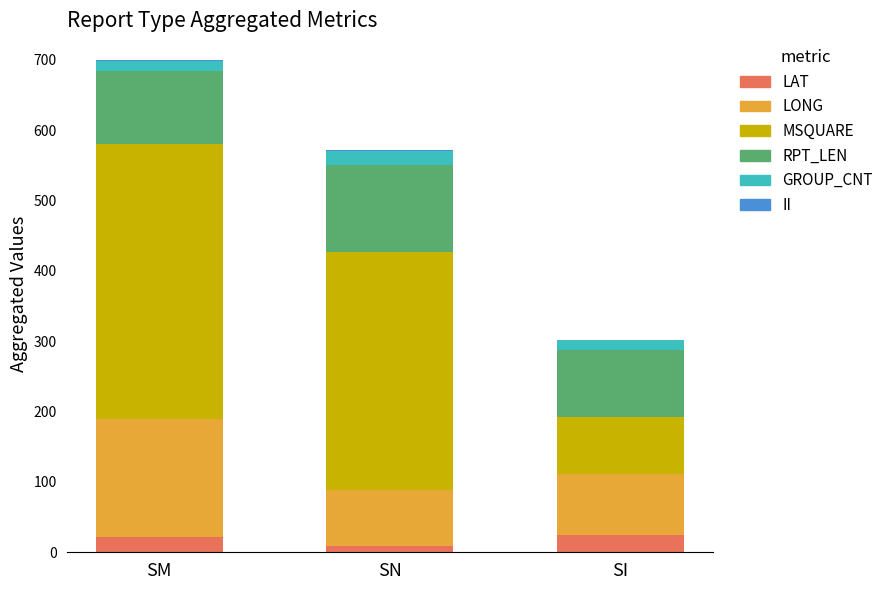

Count the number of data series in this chart.

6